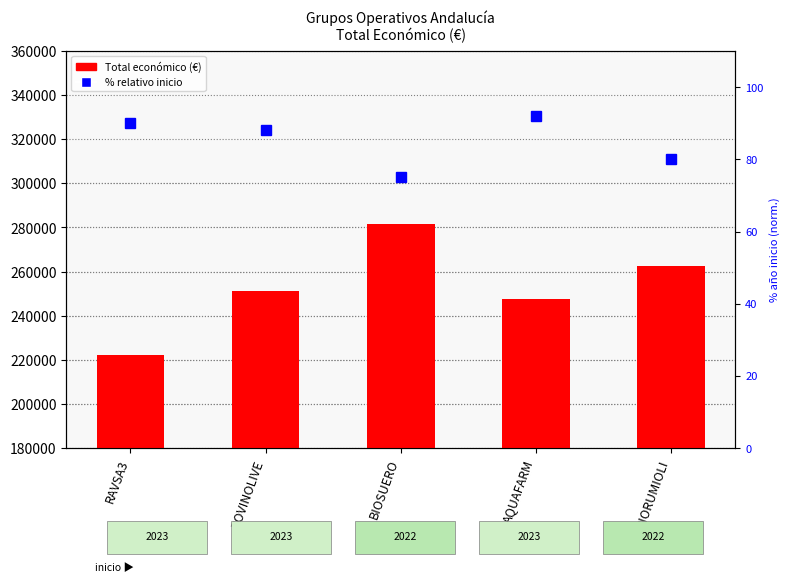

What is the label of the 4th bar from the left?

AQUAFARM